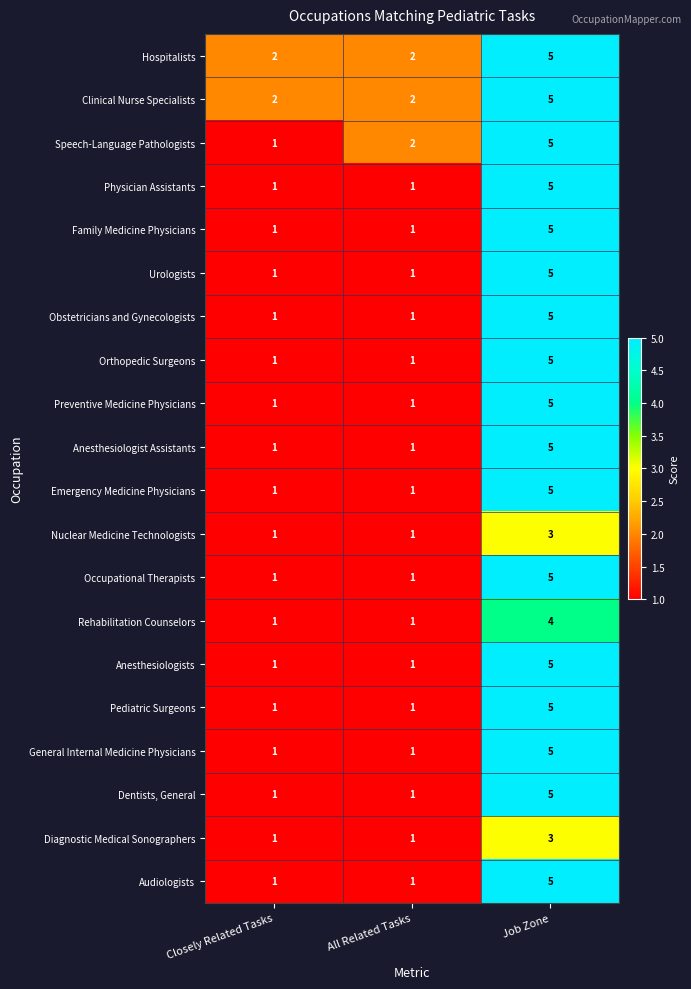

Is it true that Hospitalists equals 3 at Closely Related Tasks?

False